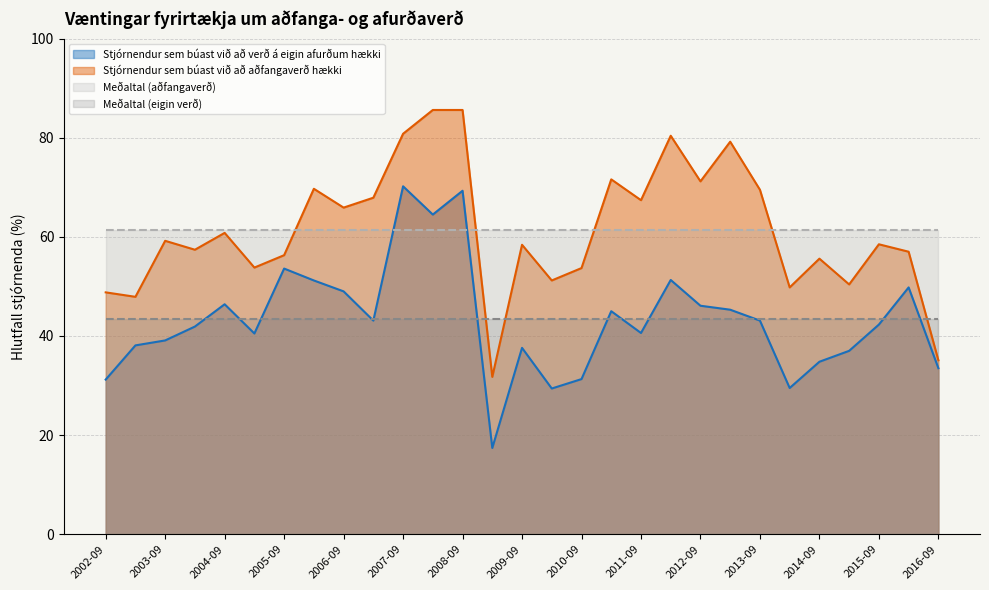

What is the difference between the Stjórnendur sem búast við að verð á eigin afurðum hækki values at 2014-03 and 2004-09?

16.9